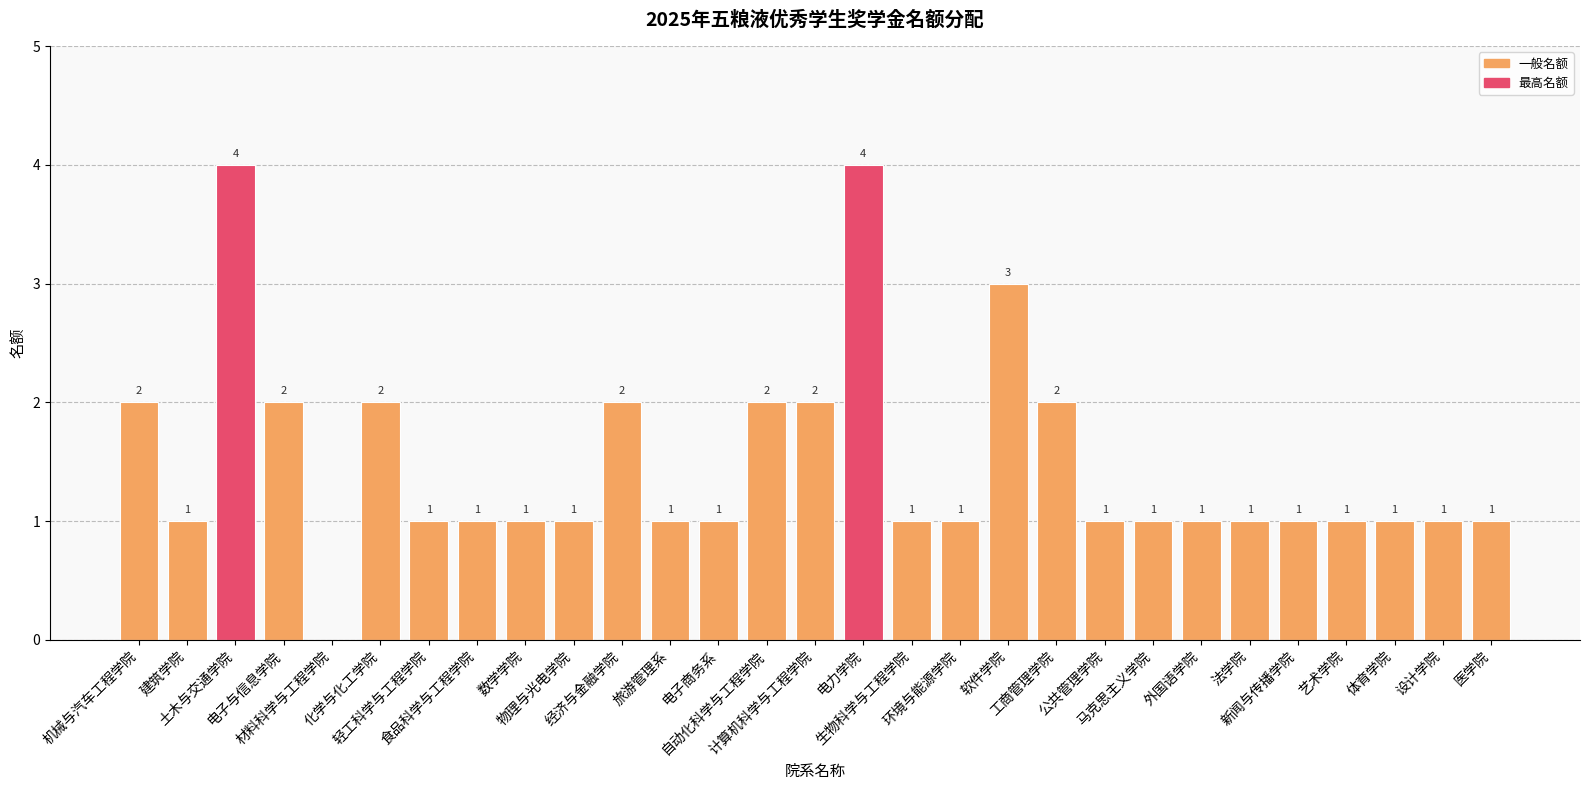

How many positive values are there?

28